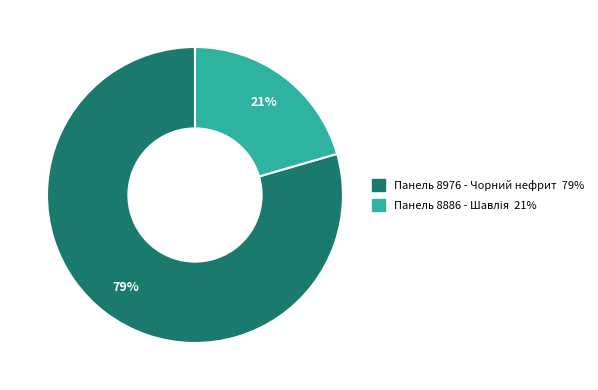

To the nearest percent, what is the average slice percentage?

50%